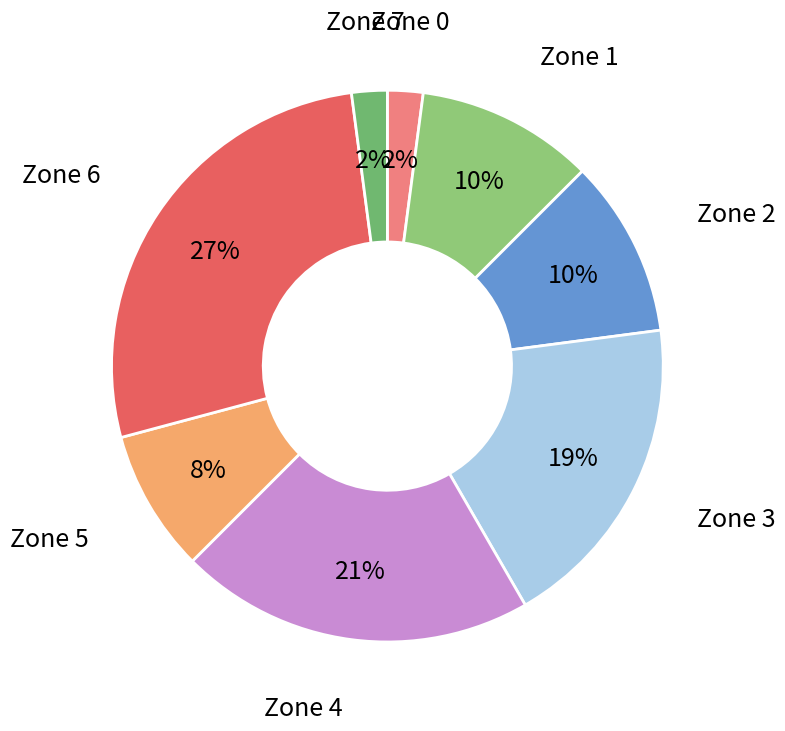

Count the number of slices in the pie.

8